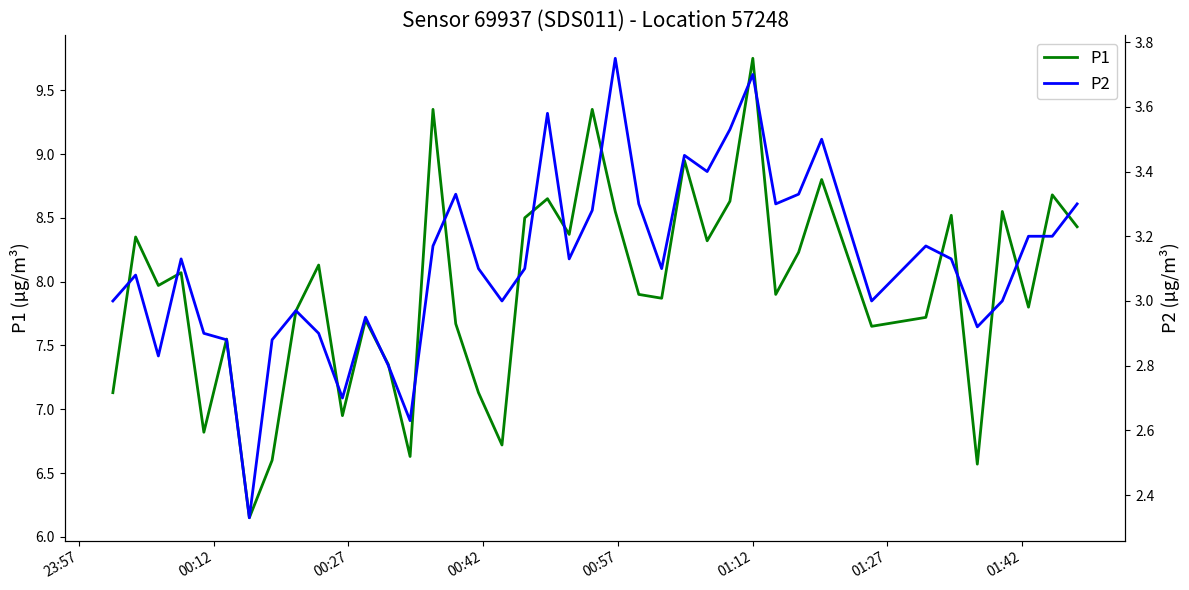

True or false: P2 and P1 intersect in this chart.

False